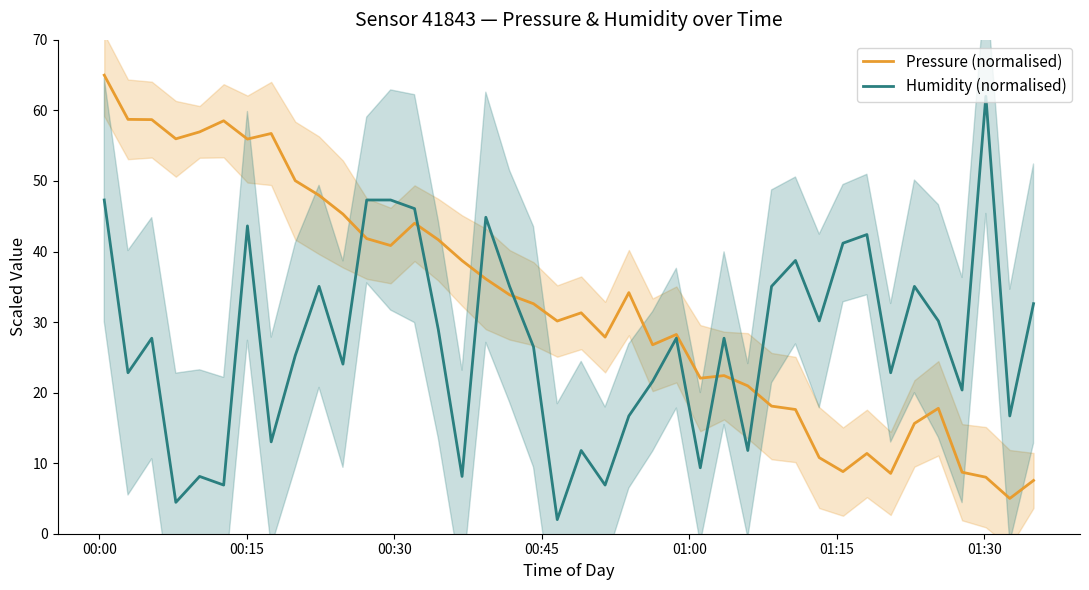

Which series has the largest range (max minus min)?

Pressure (normalised)